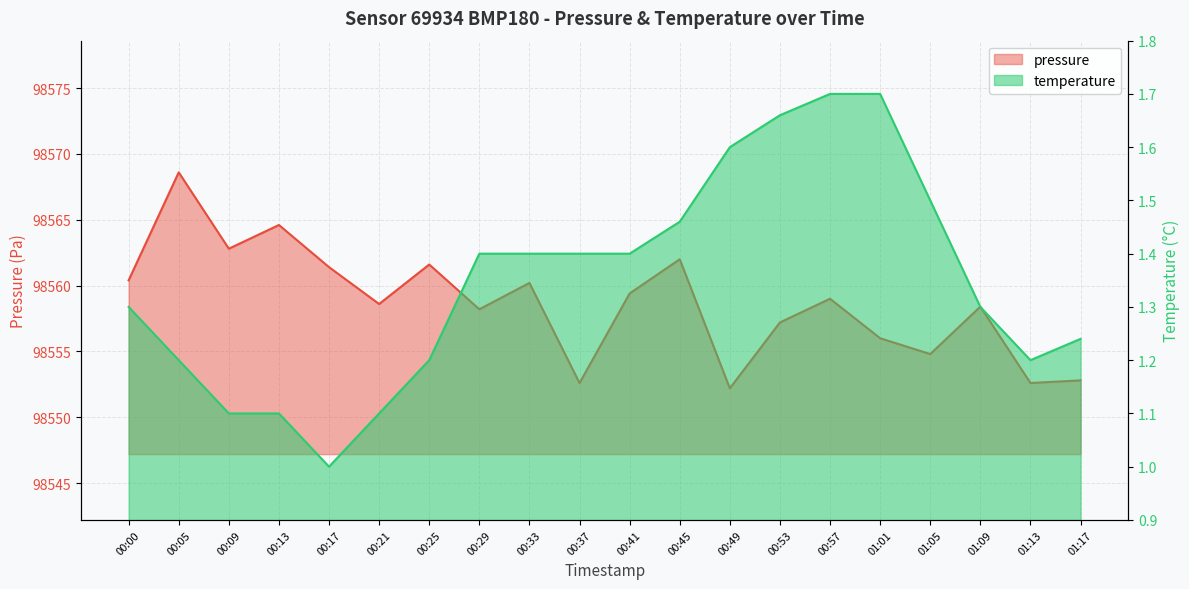

What is the difference between the highest and lowest values at 00:41?

98558.0